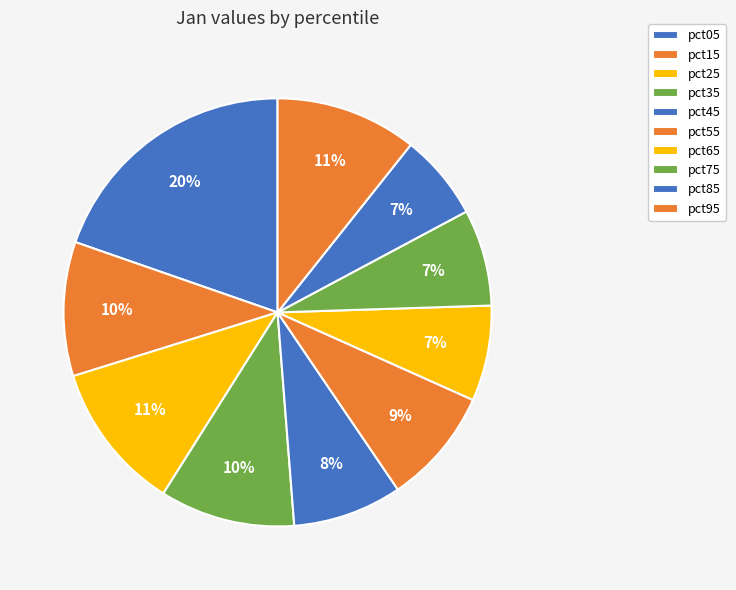

Does any single category account for the majority?

No